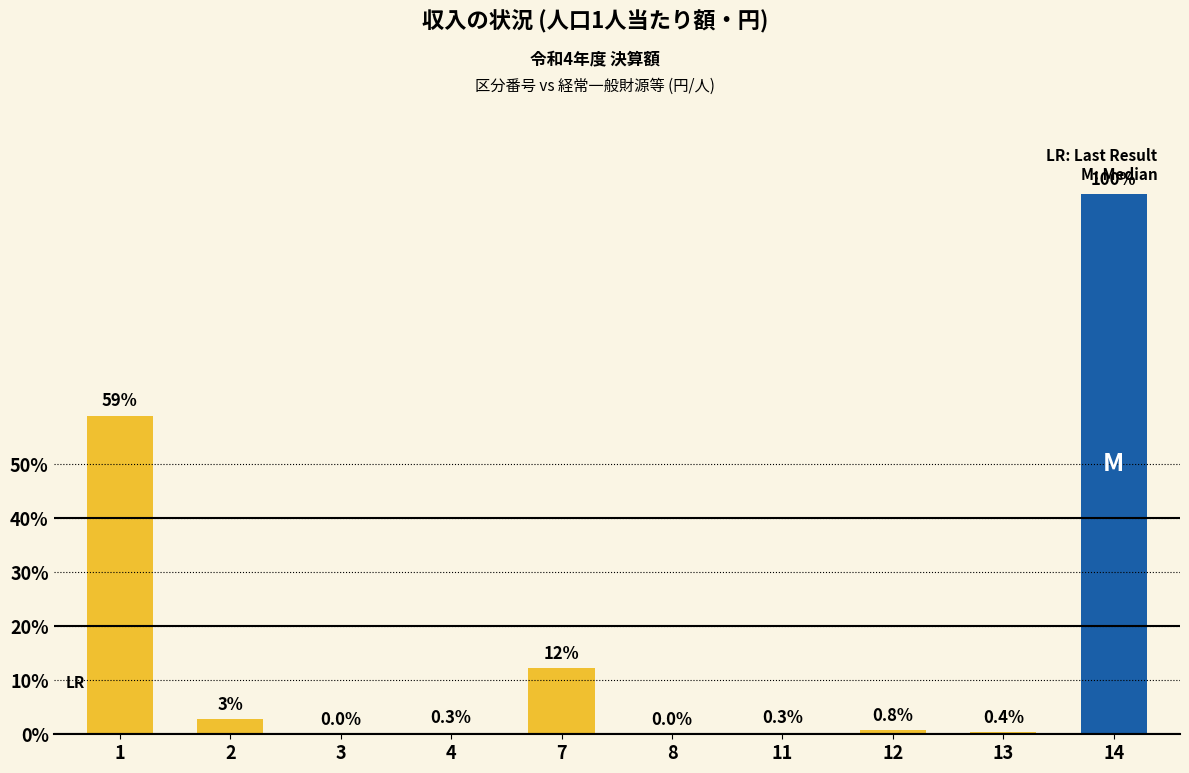

What is the difference between the second highest and minimum values?

117239